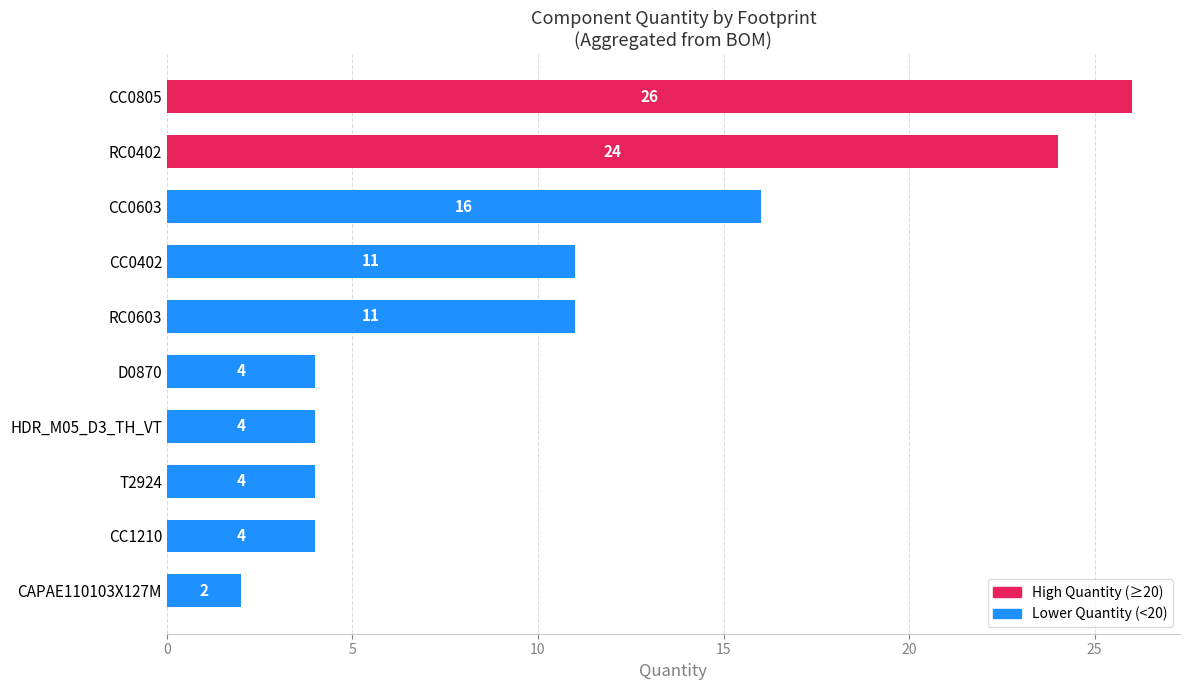

Which label corresponds to the largest value in the chart?

CC0805